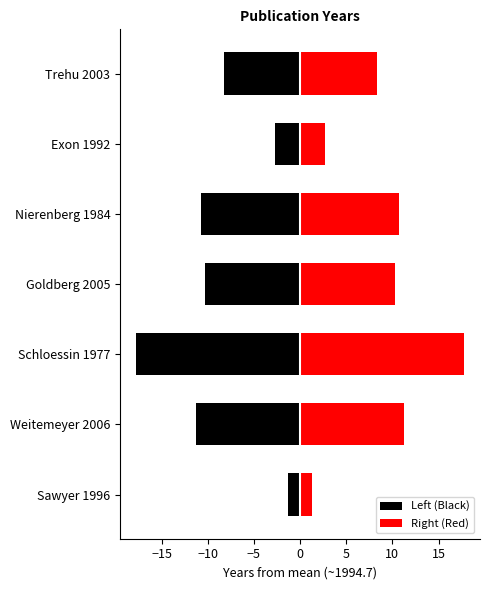

The value of Left (Black) at Exon 1992 is -4.1. True or false?

False